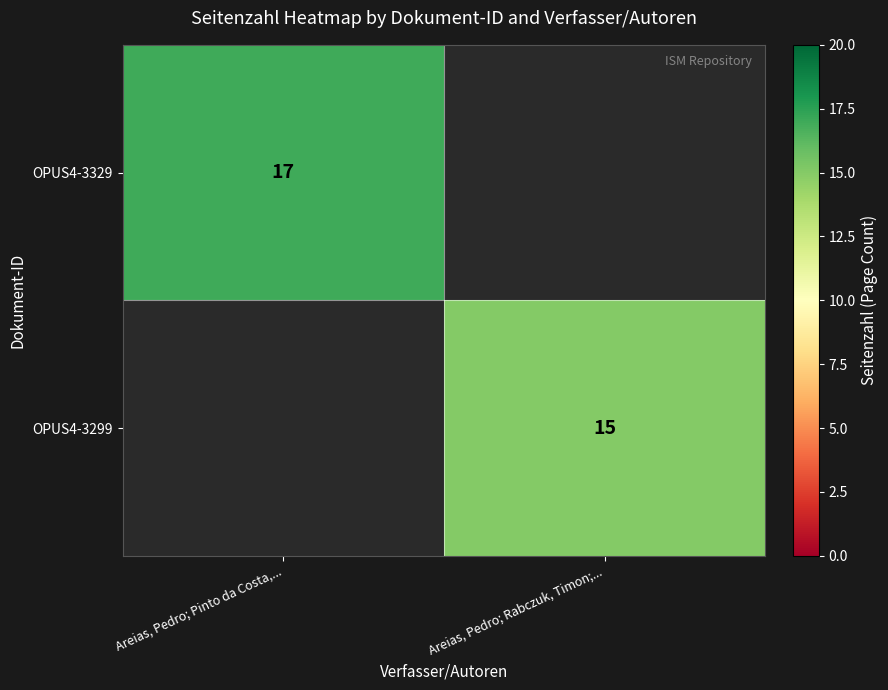

The value of OPUS4-3329 at Areias, Pedro; Pinto da Costa,... is 26. True or false?

False